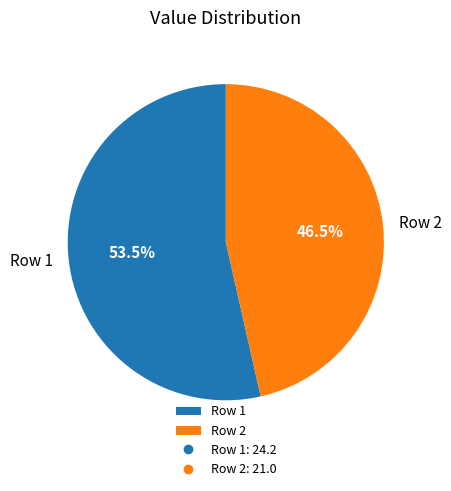

Rank the categories by value from highest to lowest.

Row 1, Row 2